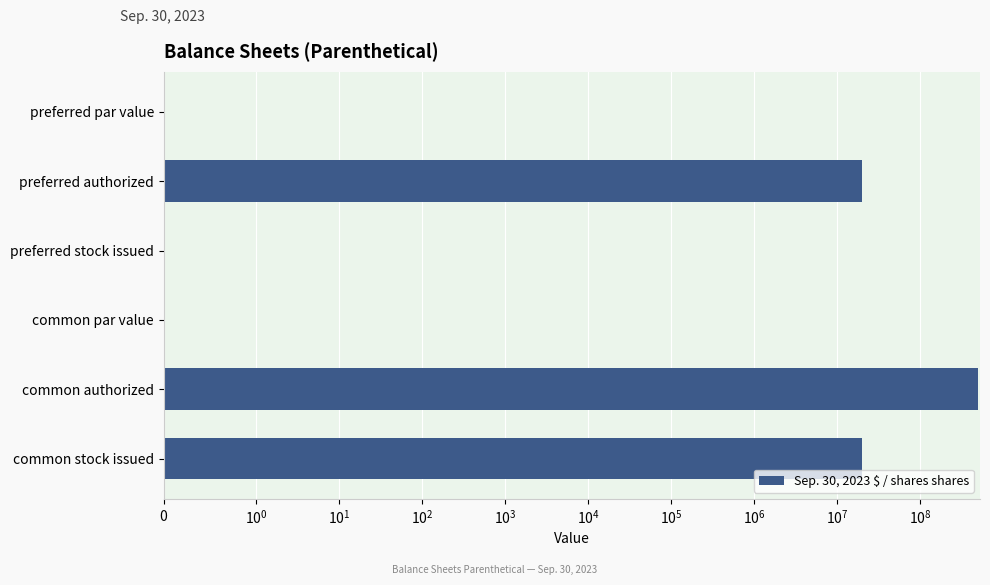

What is the difference between the second highest and second lowest values?

20000000.0